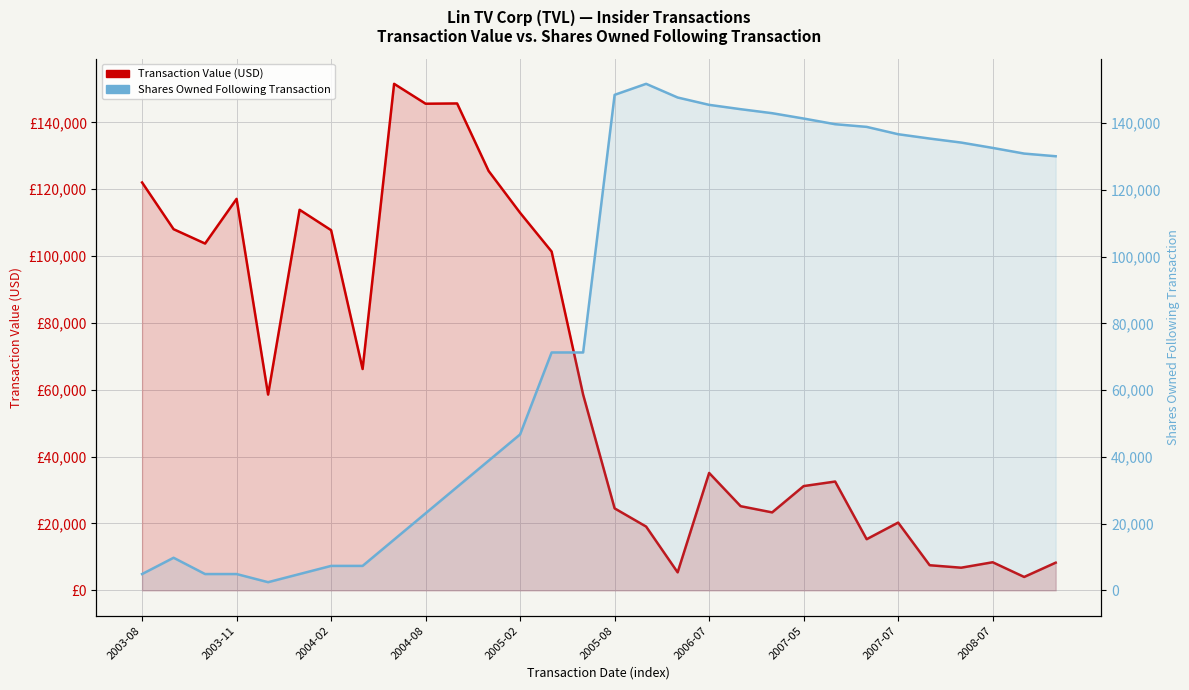

What is the sum of the Shares Owned Following Transaction values at 14 and 11?

110114